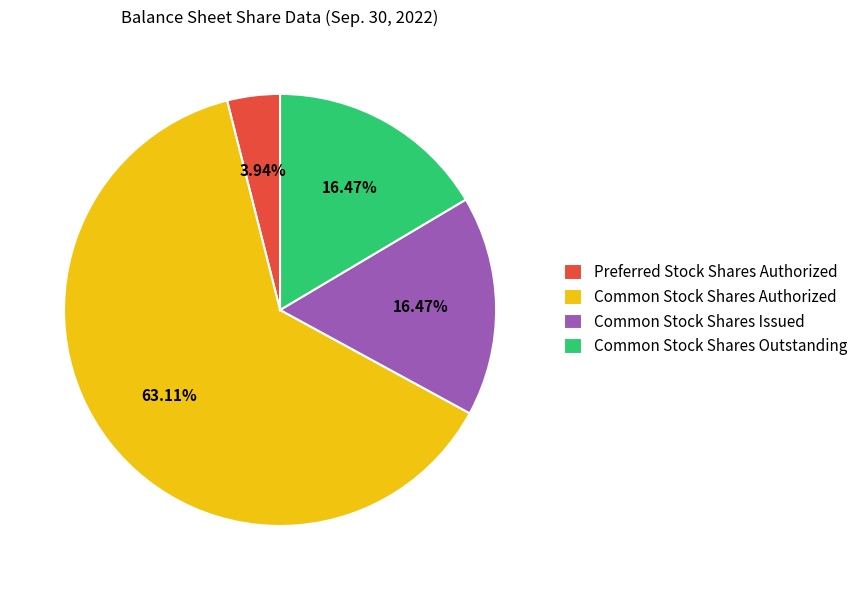

What is the smallest slice in the pie chart?

Preferred Stock Shares Authorized